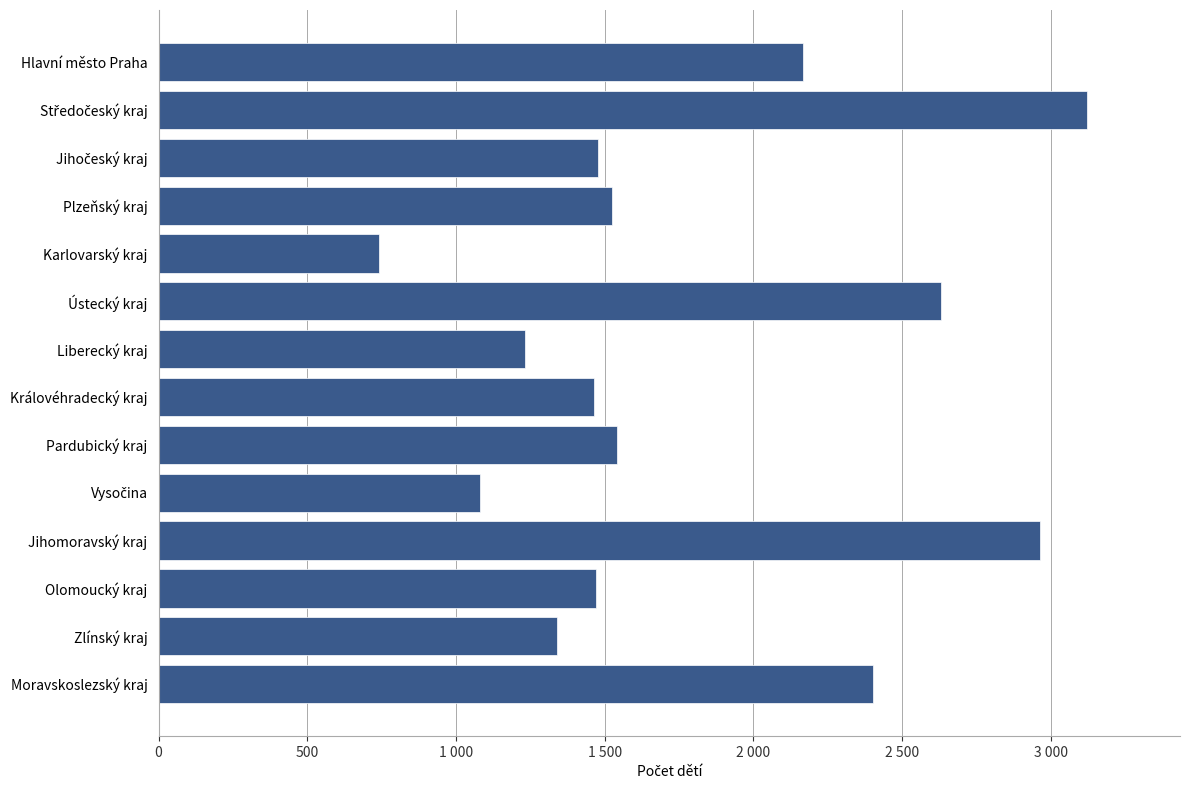

Are the bars horizontal?

Yes